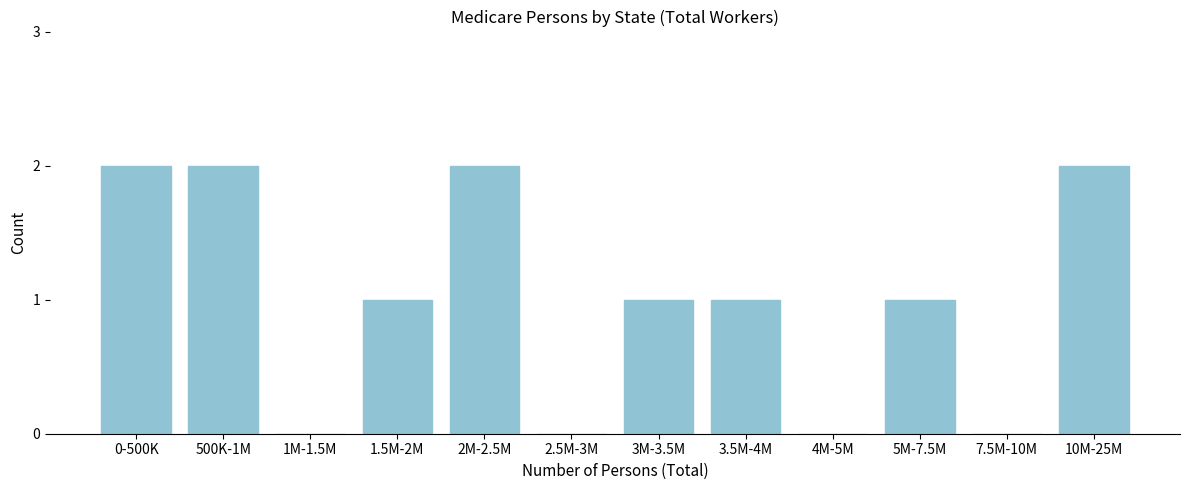

Reading left to right, transcribe all the data shown in this chart.

0-500K=2	500K-1M=2	1M-1.5M=0	1.5M-2M=1	2M-2.5M=2	2.5M-3M=0	3M-3.5M=1	3.5M-4M=1	4M-5M=0	5M-7.5M=1	7.5M-10M=0	10M-25M=2